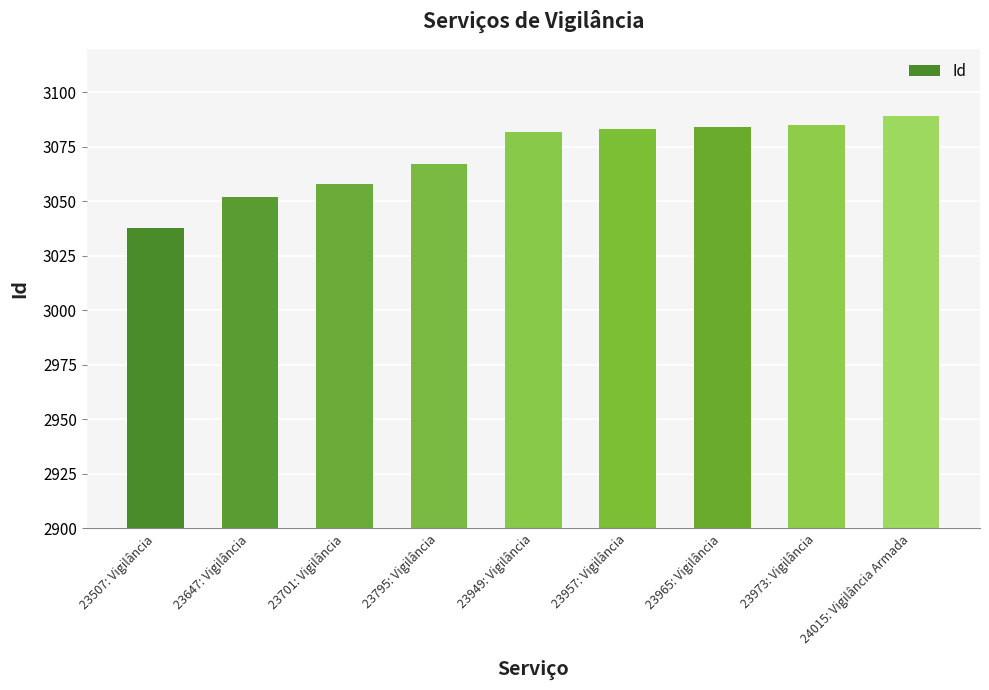

What is the smallest value displayed?

3038